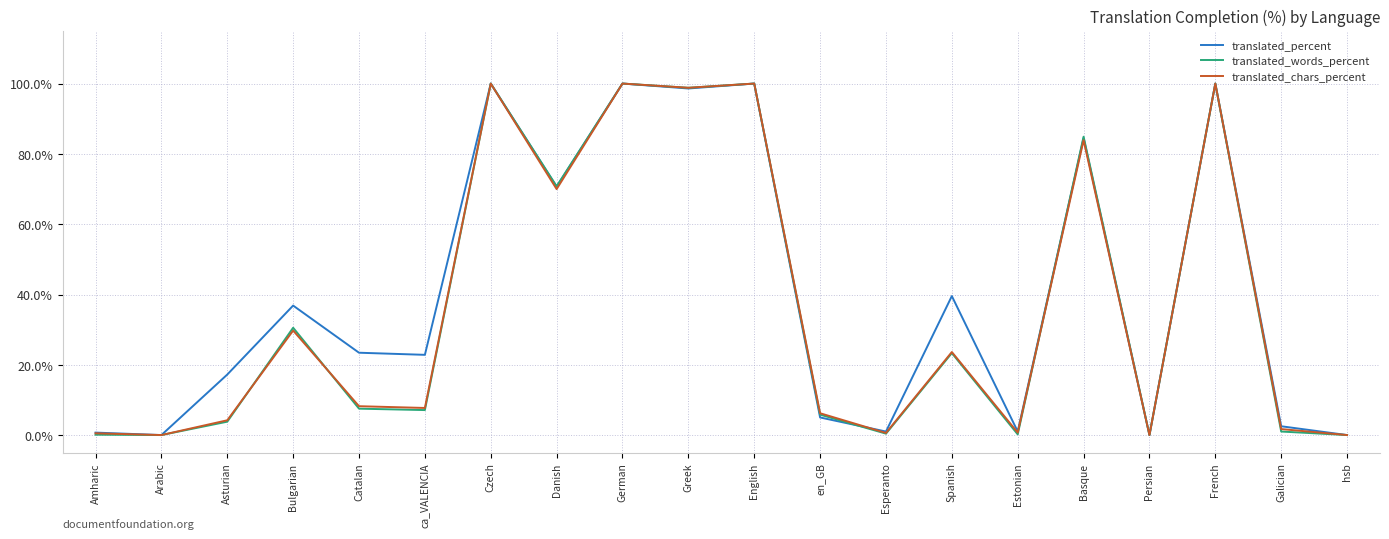

True or false: translated_words_percent has a value of 23.4 at Basque.

False